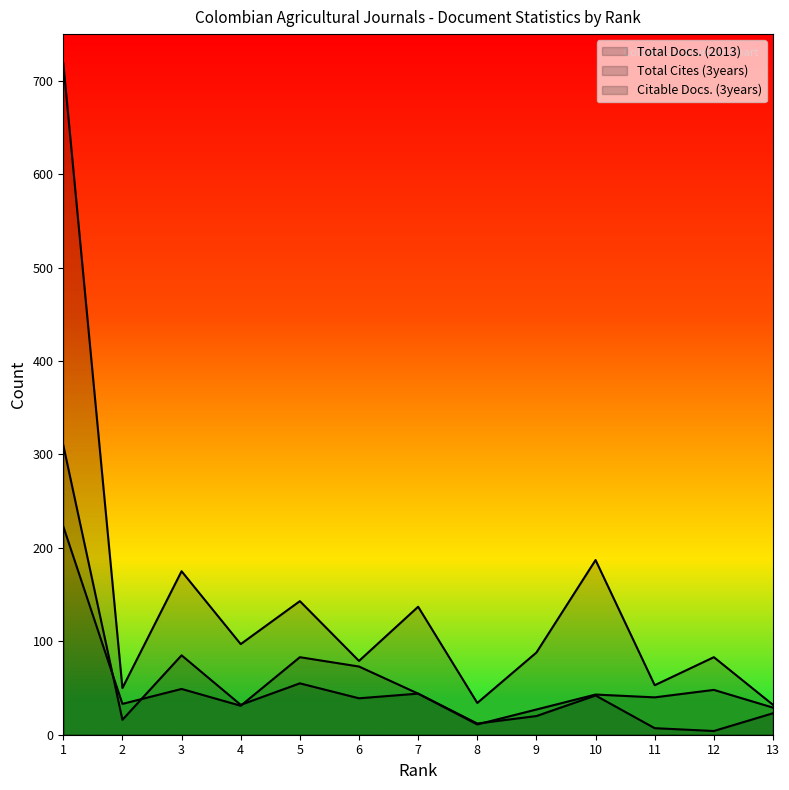

The Citable Docs. (3years) series shows 50 at 2. True or false?

True